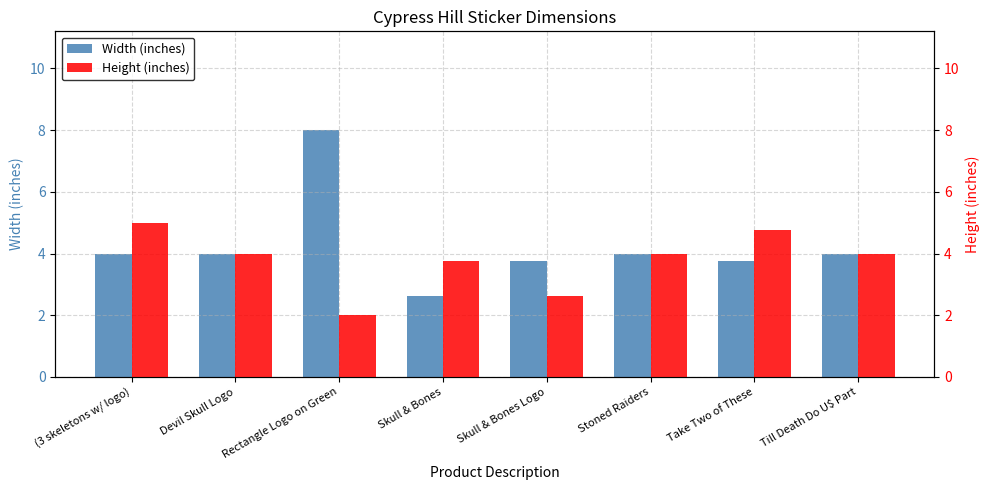

Which category has the lowest value across all series?

Rectangle Logo on Green